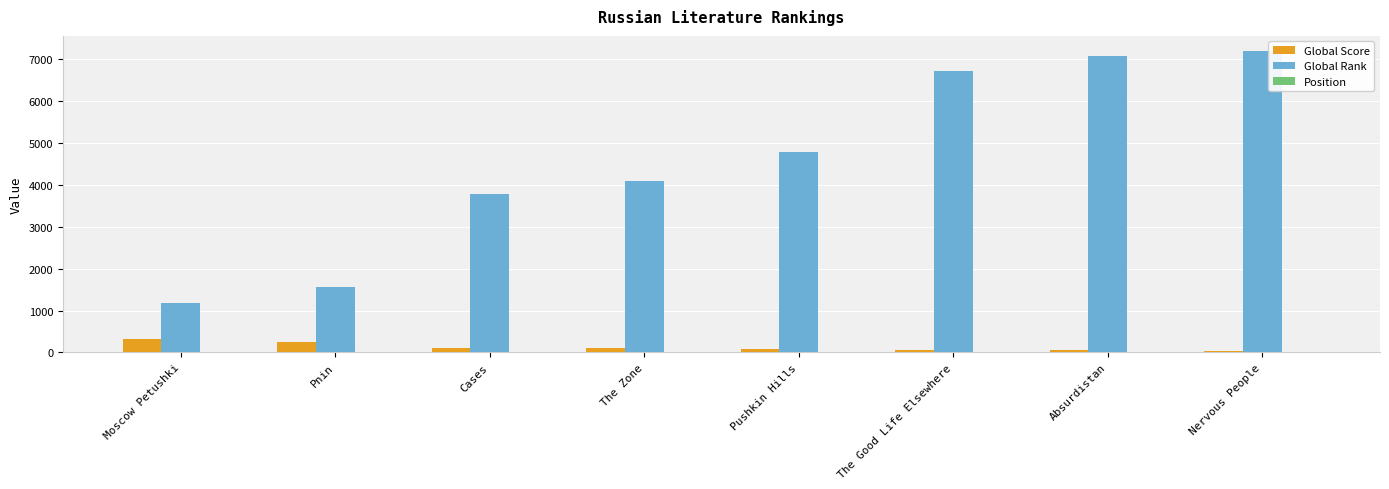

What is the maximum value shown in the chart?

7199